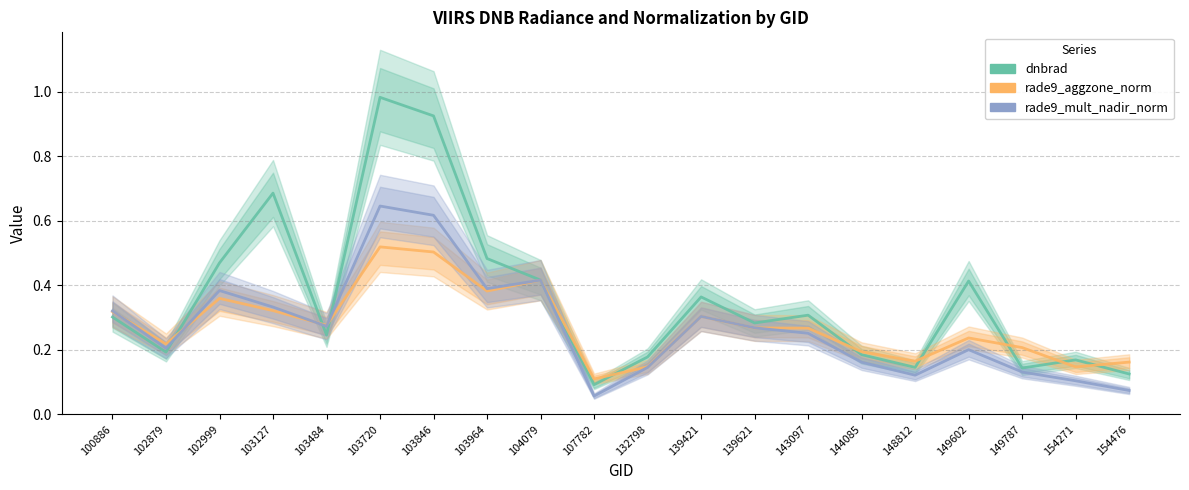

Which series has the largest range (max minus min)?

dnbrad